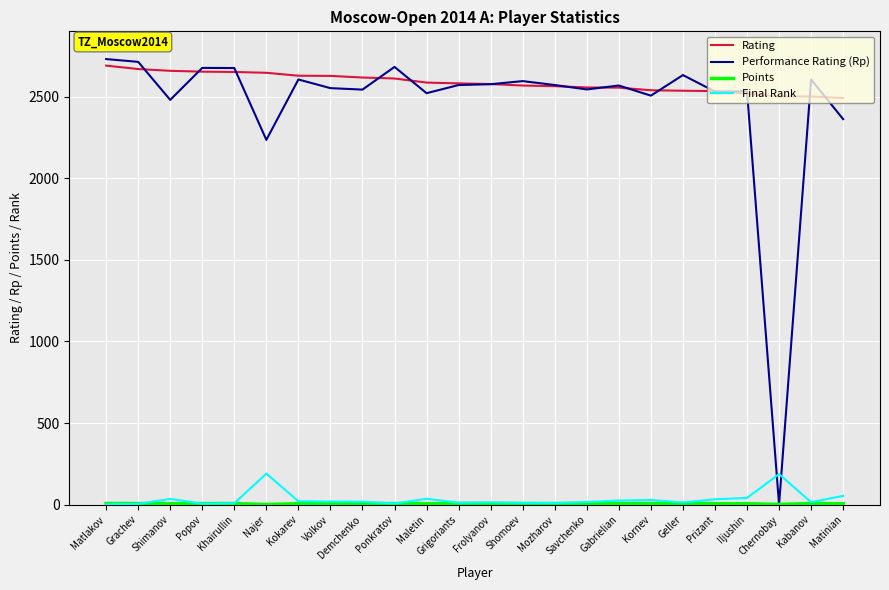

Is it true that Performance Rating (Rp) equals 2480.0 at Shimanov?

True